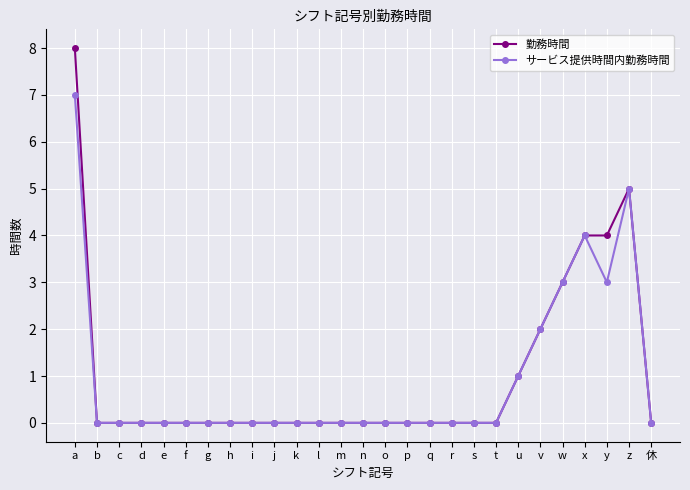

How many series are shown in this chart?

2